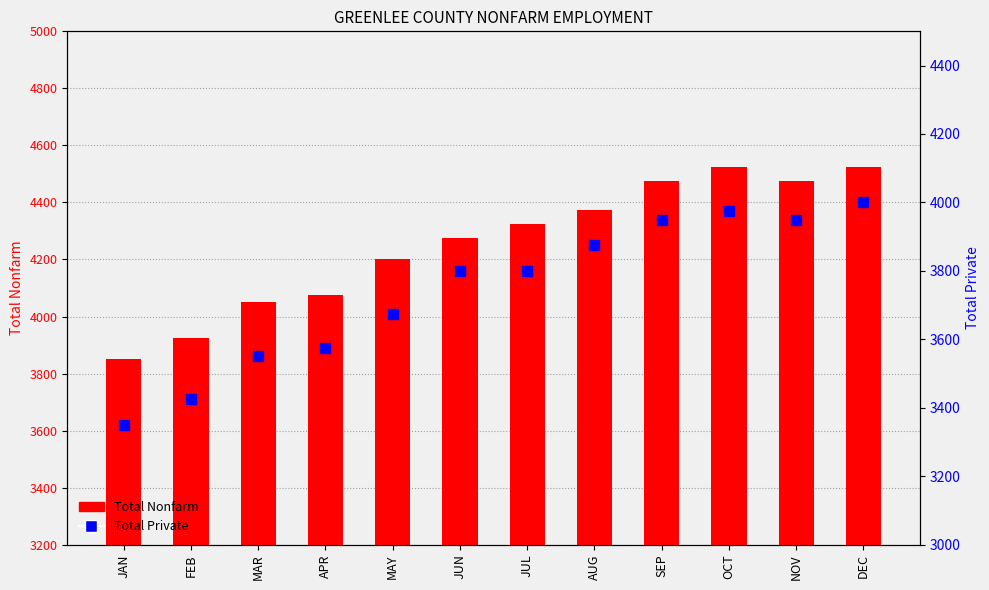

What is the average value of the Total Private series?

3744